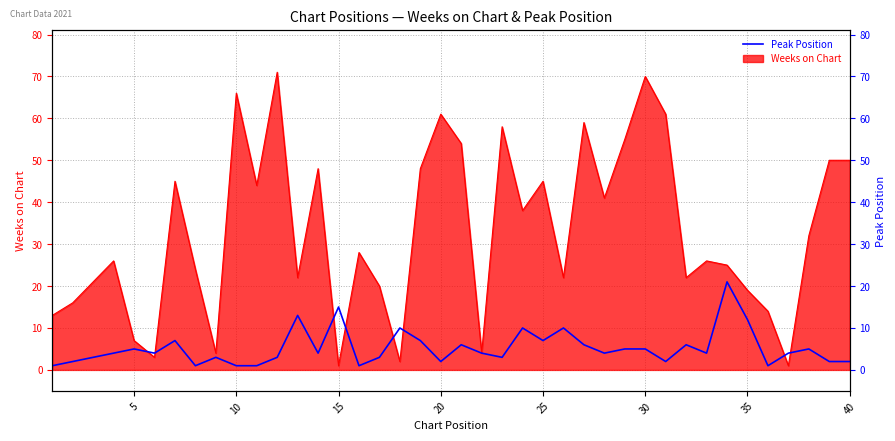

How many points are lower than both their immediate neighbors (excluding endpoints)?

11